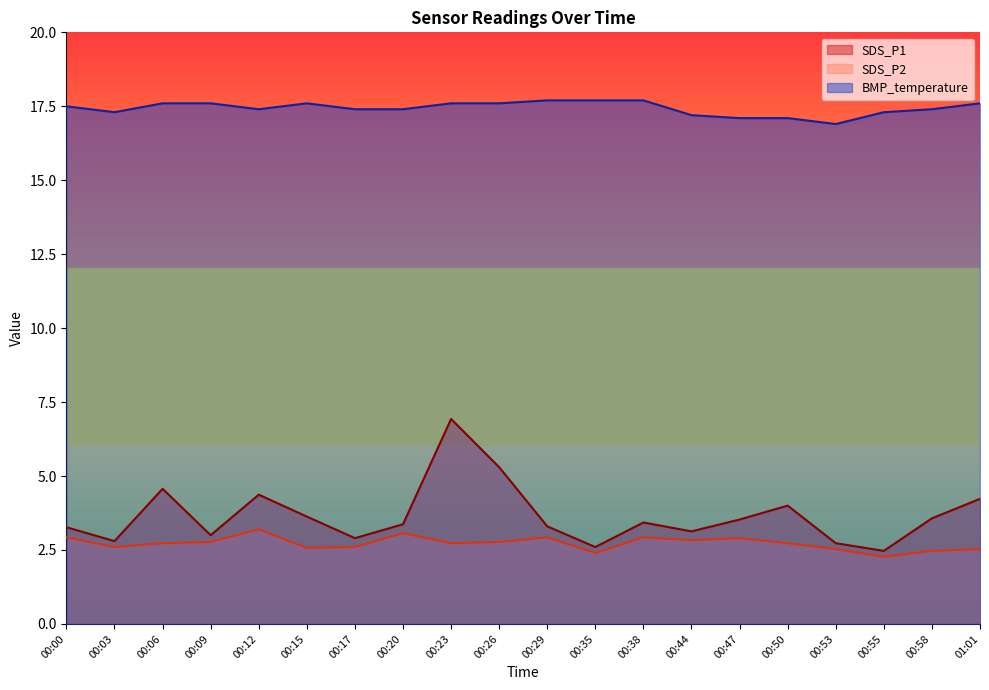

Between 00:38 and 00:58, which series saw the biggest shift?

SDS_P2